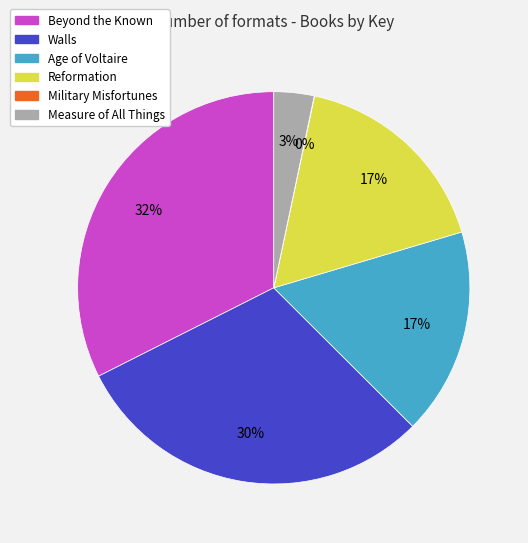

Is it true that Measure of All Things is 3% of the pie?

True